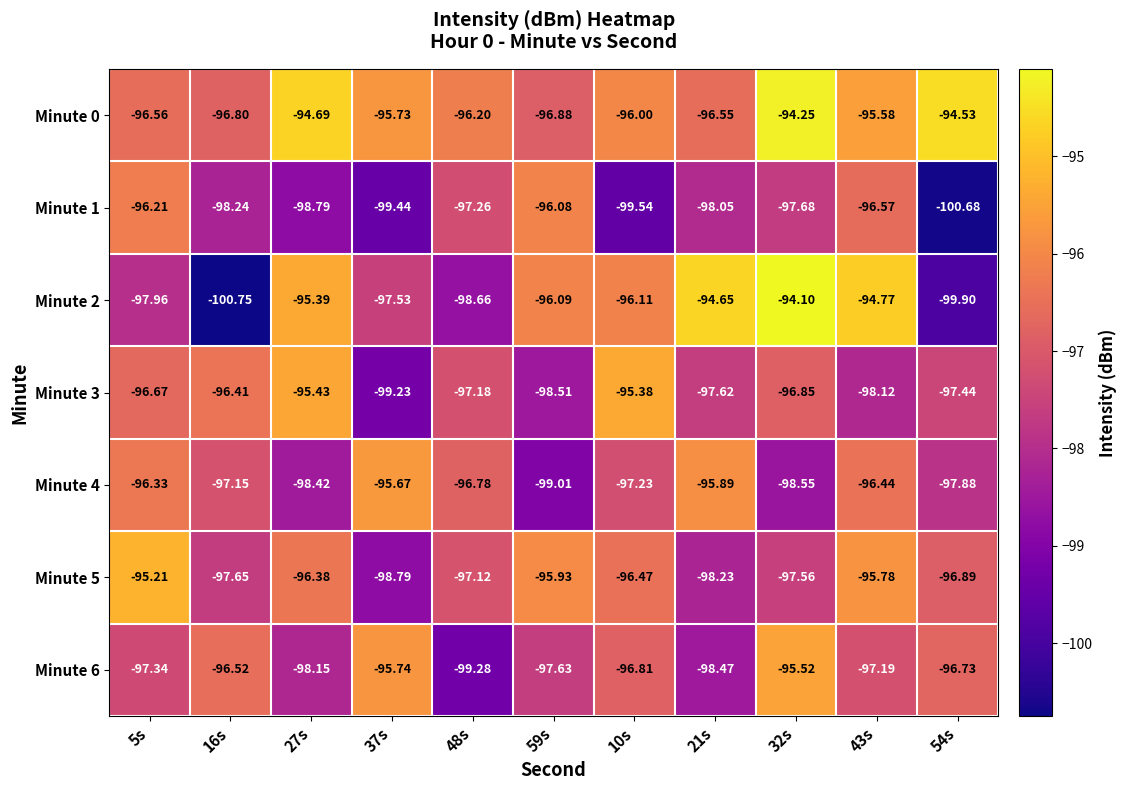

Is the value of Minute 5 at 16s greater than the value of Minute 4 at 37s?

No